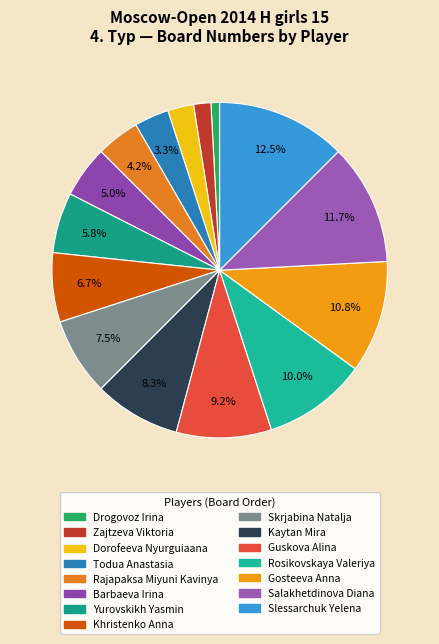

To the nearest percent, what is the combined percentage of Barbaeva Irina and Guskova Alina?

14%